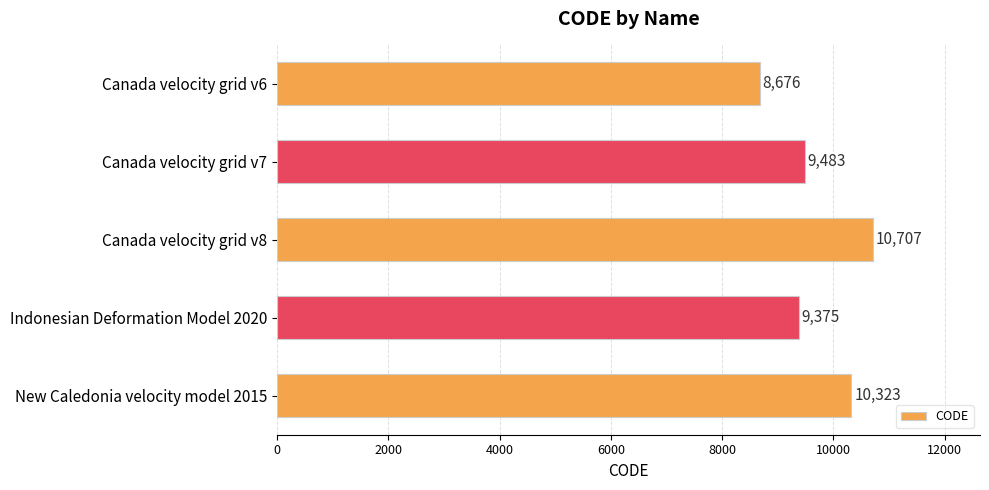

What is the difference between the maximum and minimum values?

2031